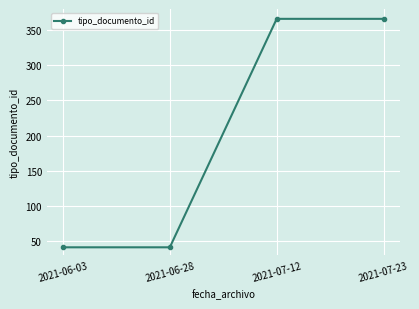

The value at 2021-06-03 is 16. True or false?

False